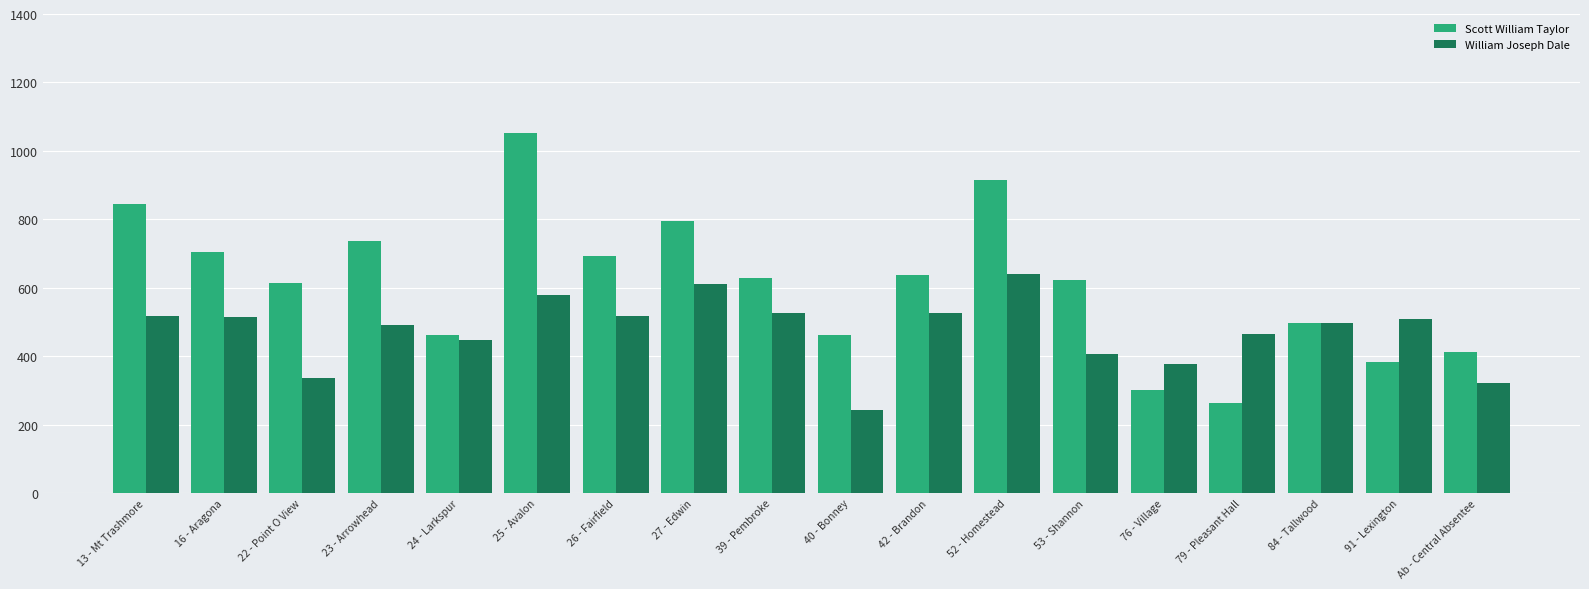

What is the spread (max minus min) of values at 52 - Homestead?

273